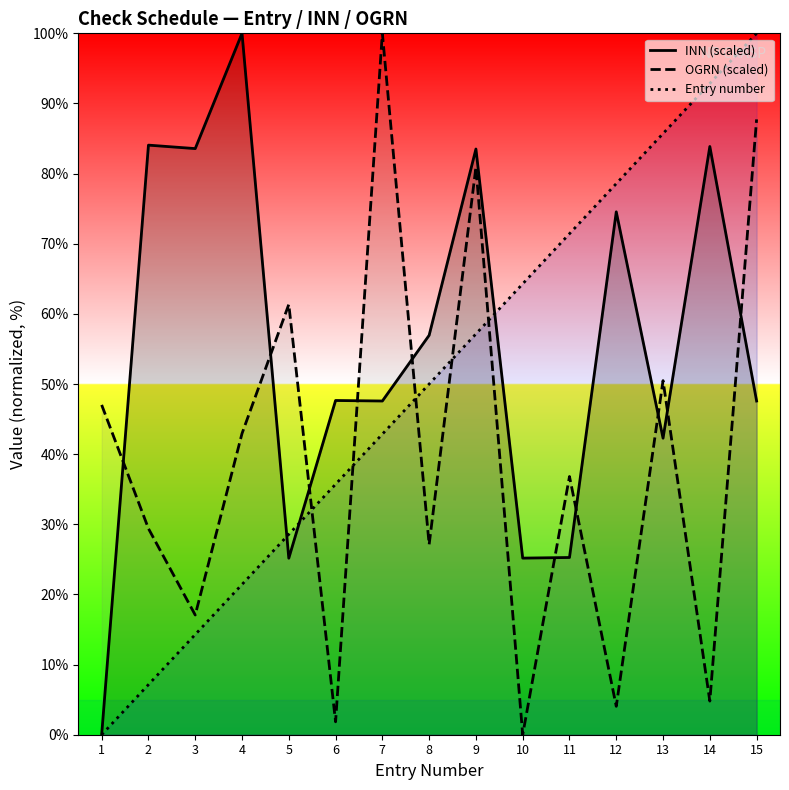

At which category is the sum across all series the highest?

15